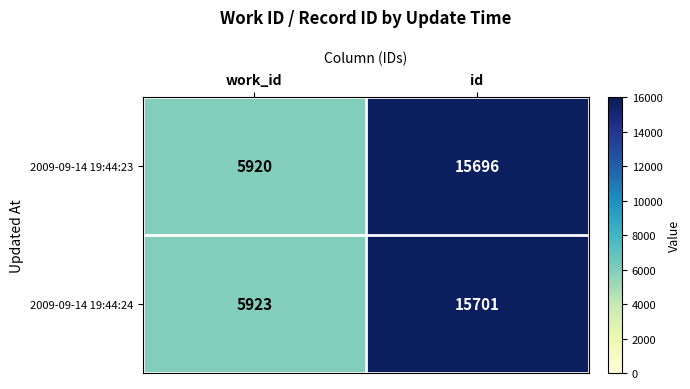

What is the smallest value displayed?

5920